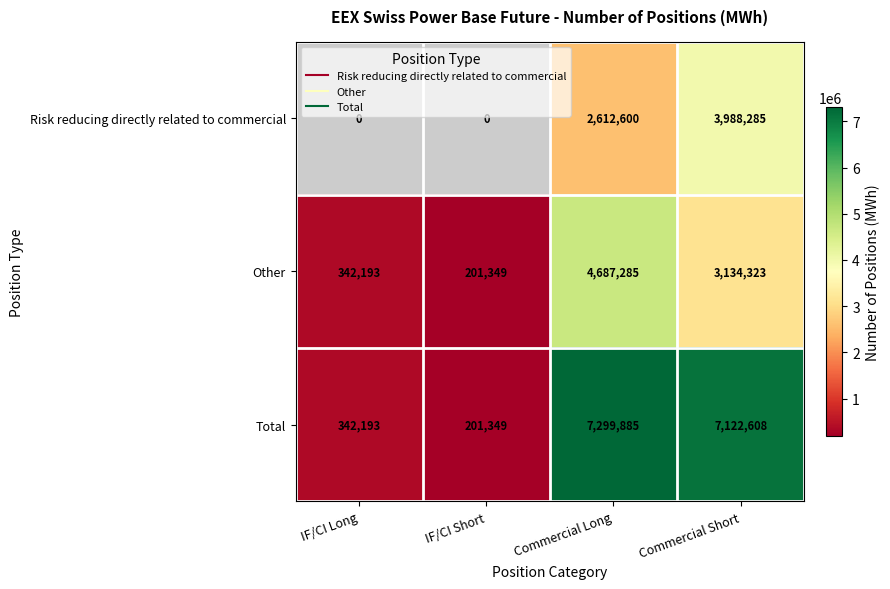

List the labels in order of Total value, smallest first.

IF/CI Short, IF/CI Long, Commercial Short, Commercial Long